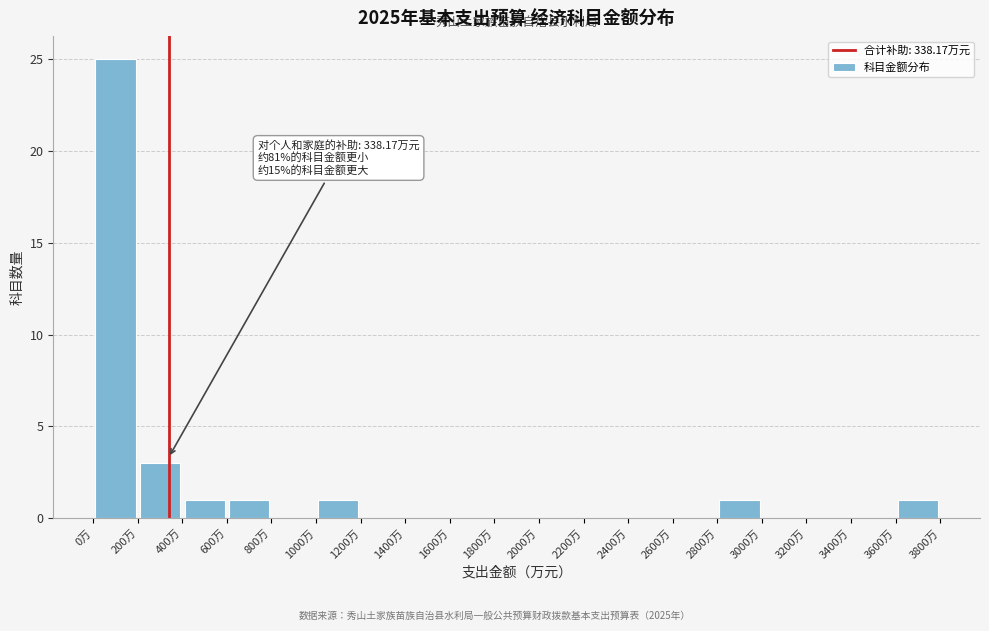

Over which range of the x-axis is the bar tallest?

0 to 200